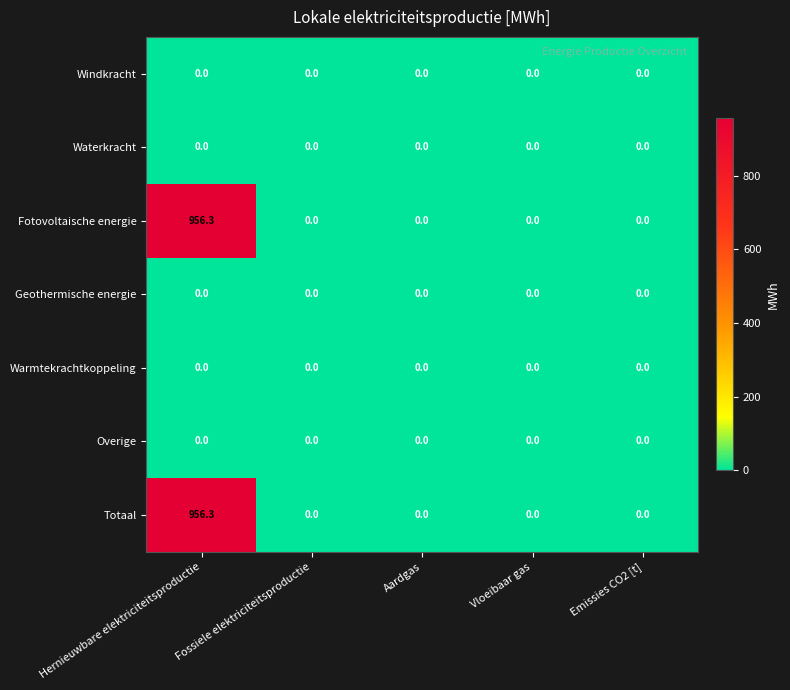

What is the spread (max minus min) of values at Hernieuwbare elektriciteitsproductie?

956.3